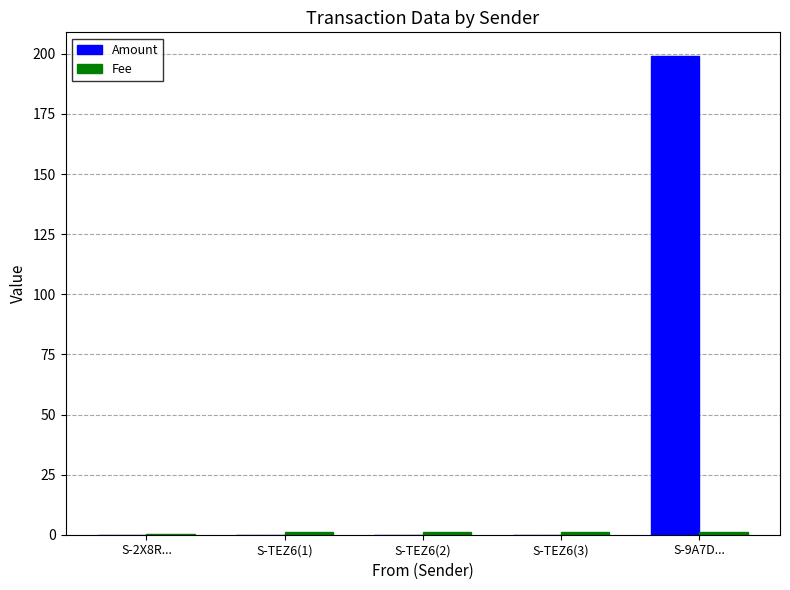

What is the greatest value displayed?

199.0